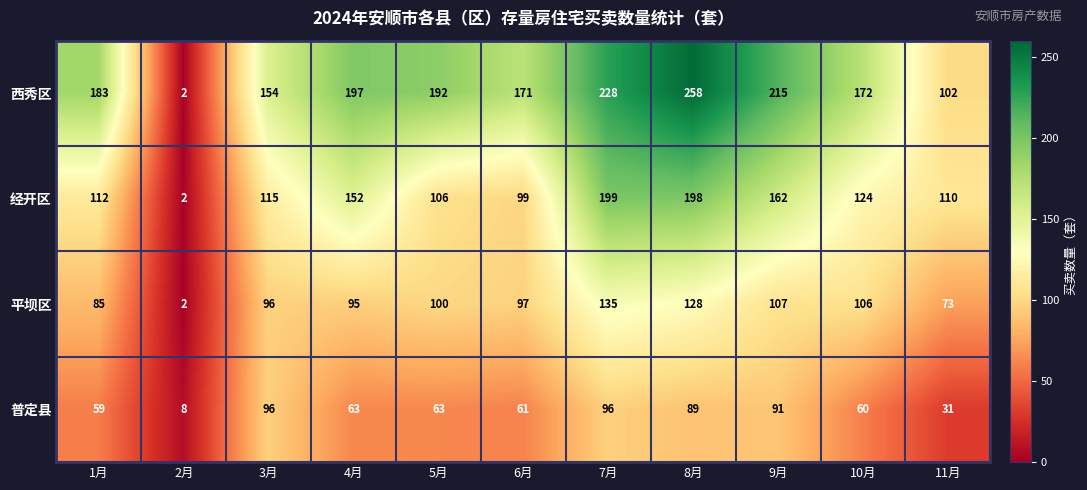

How many values in the 西秀区 series are below 183?

5